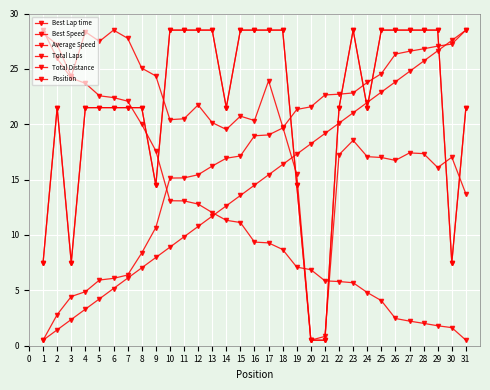

Is this an area chart (filled region under the line)?

No